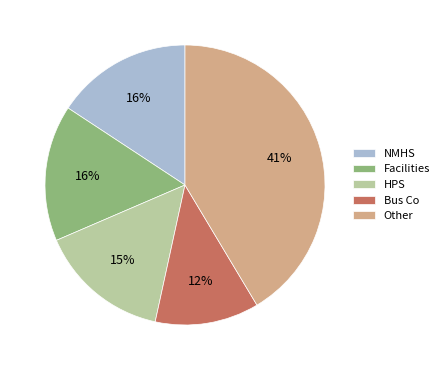

Which category has the biggest portion of the pie?

Other